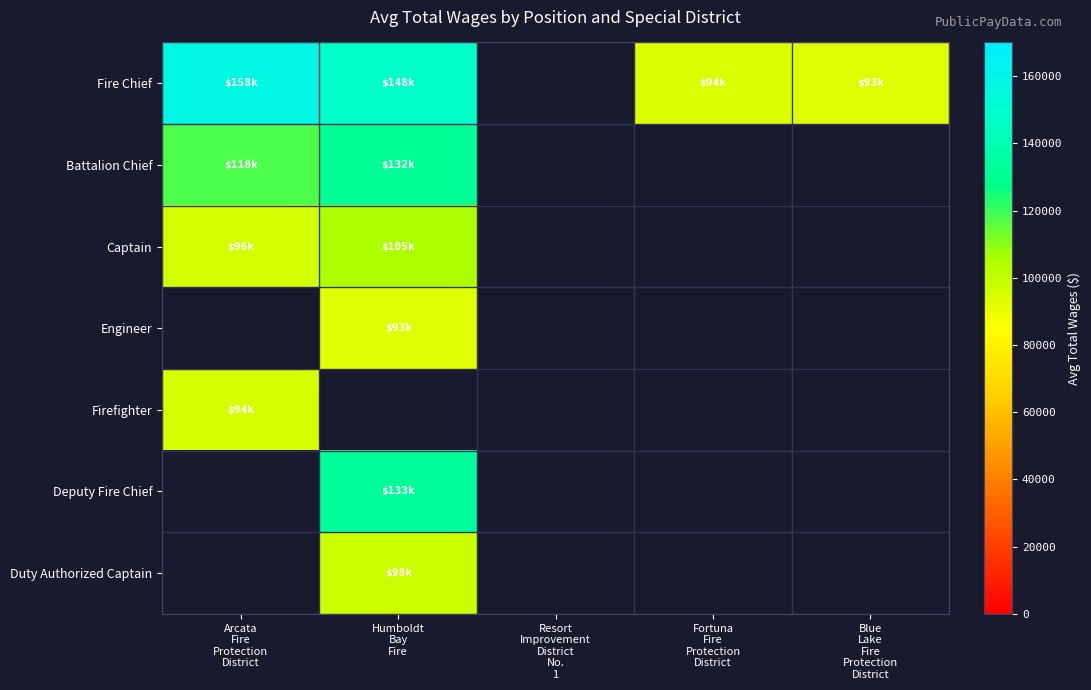

At Humboldt Bay Fire, list the series in order from smallest to largest.

Duty Authorized Captain, Engineer, Firefighter, Deputy Fire Chief, Captain, Battalion Chief, Fire Chief